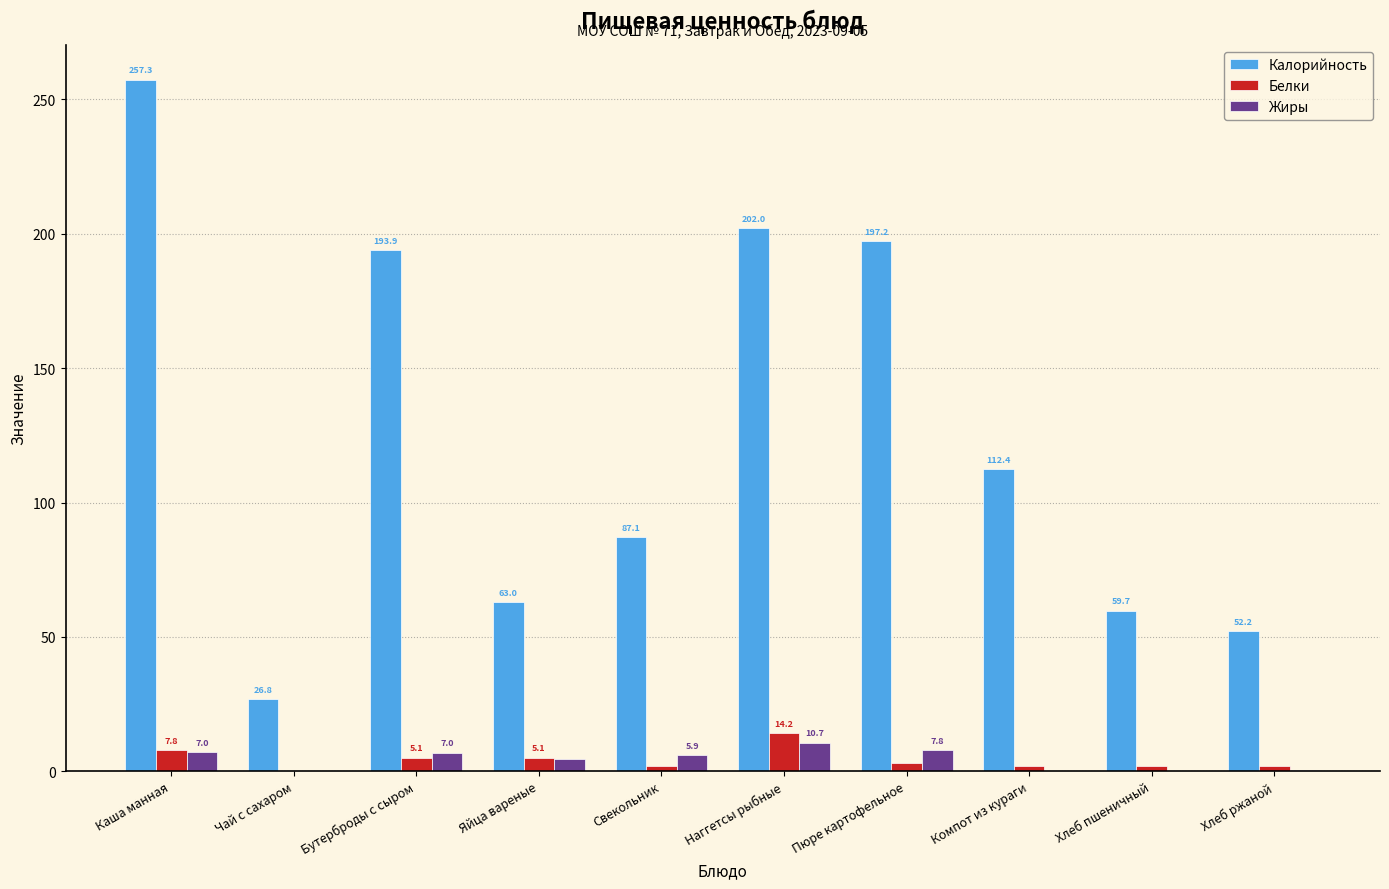

Are the bars grouped side by side (vs. stacked)?

Yes